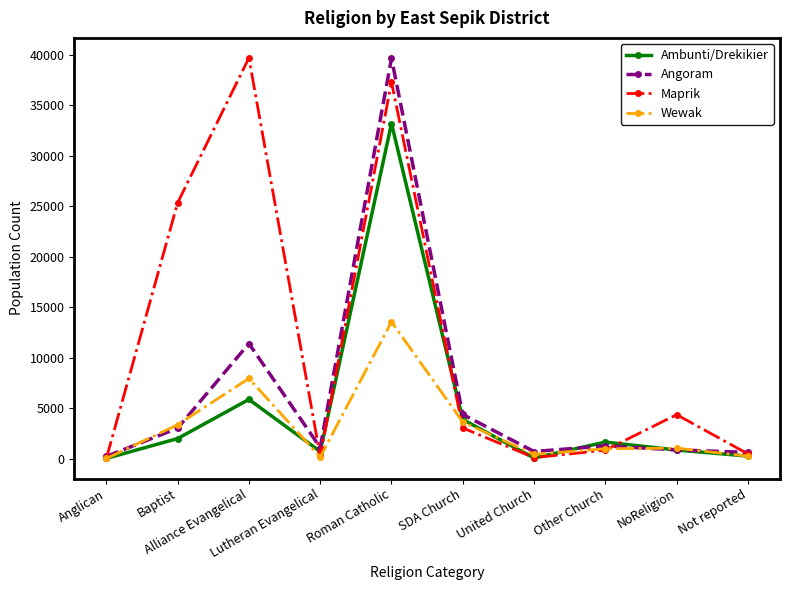

What is the sum of the Angoram values at SDA Church and Alliance Evangelical?

15774